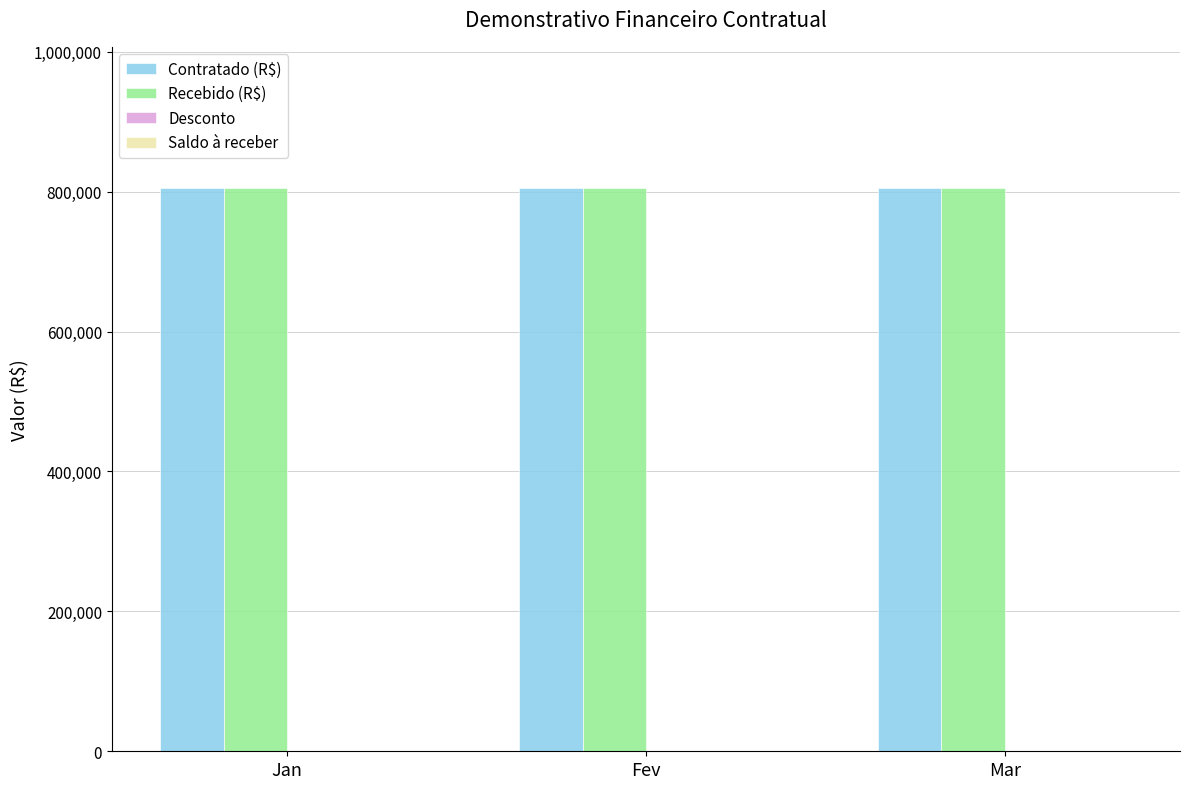

Are the bars horizontal?

No